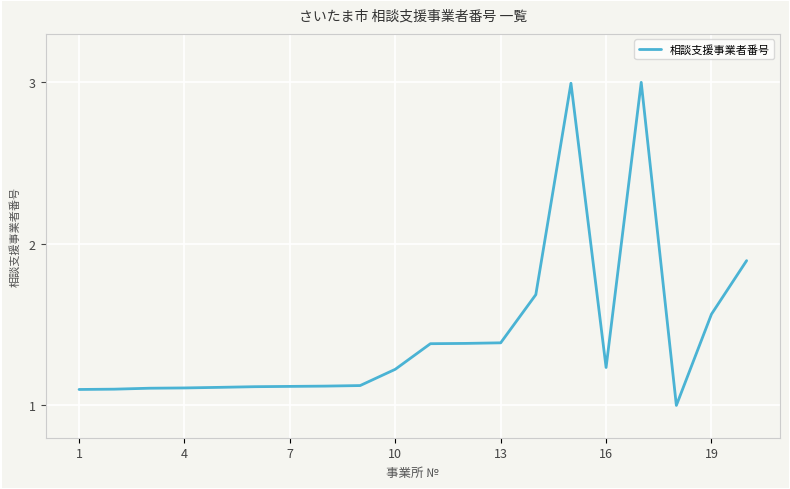

Count the number of data series in this chart.

1